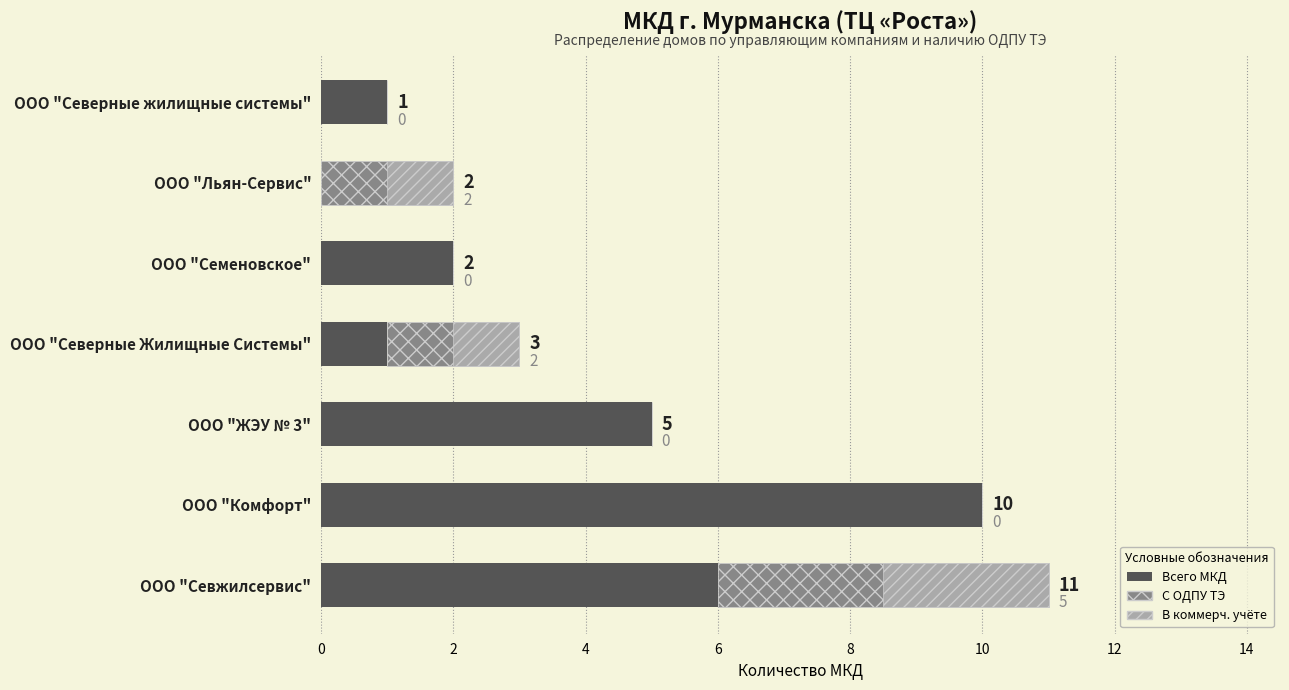

How many positive values does the Без ОДПУ ТЭ series have?

6